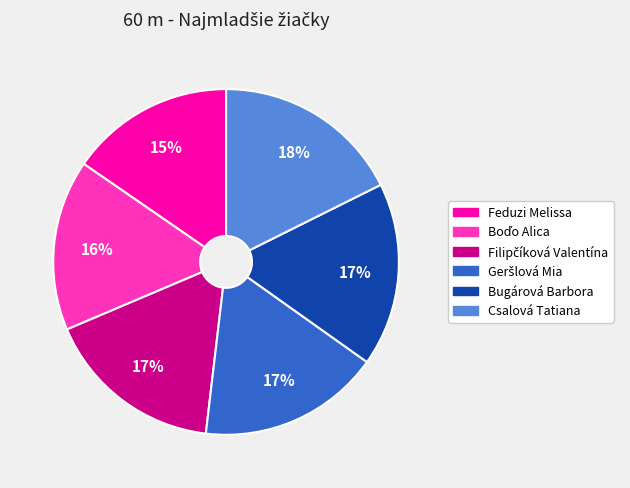

To the nearest percent, what is the average slice percentage?

17%